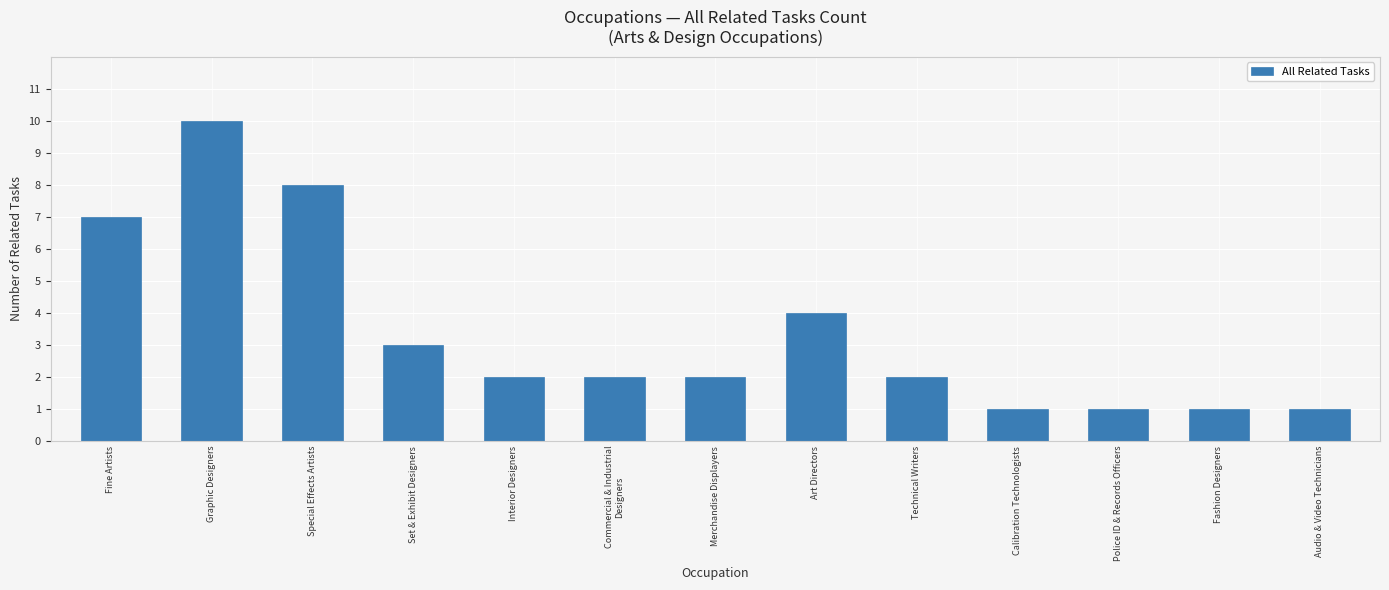

What is the change in value from Graphic Designers to Fashion Designers?

-9